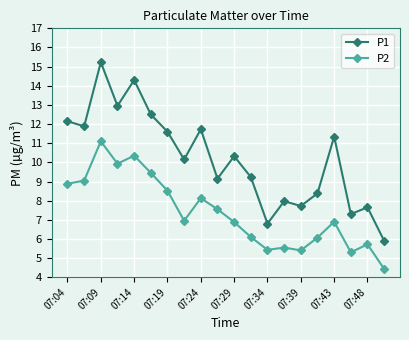

Rank the series by their maximum value, from highest to lowest.

P1, P2